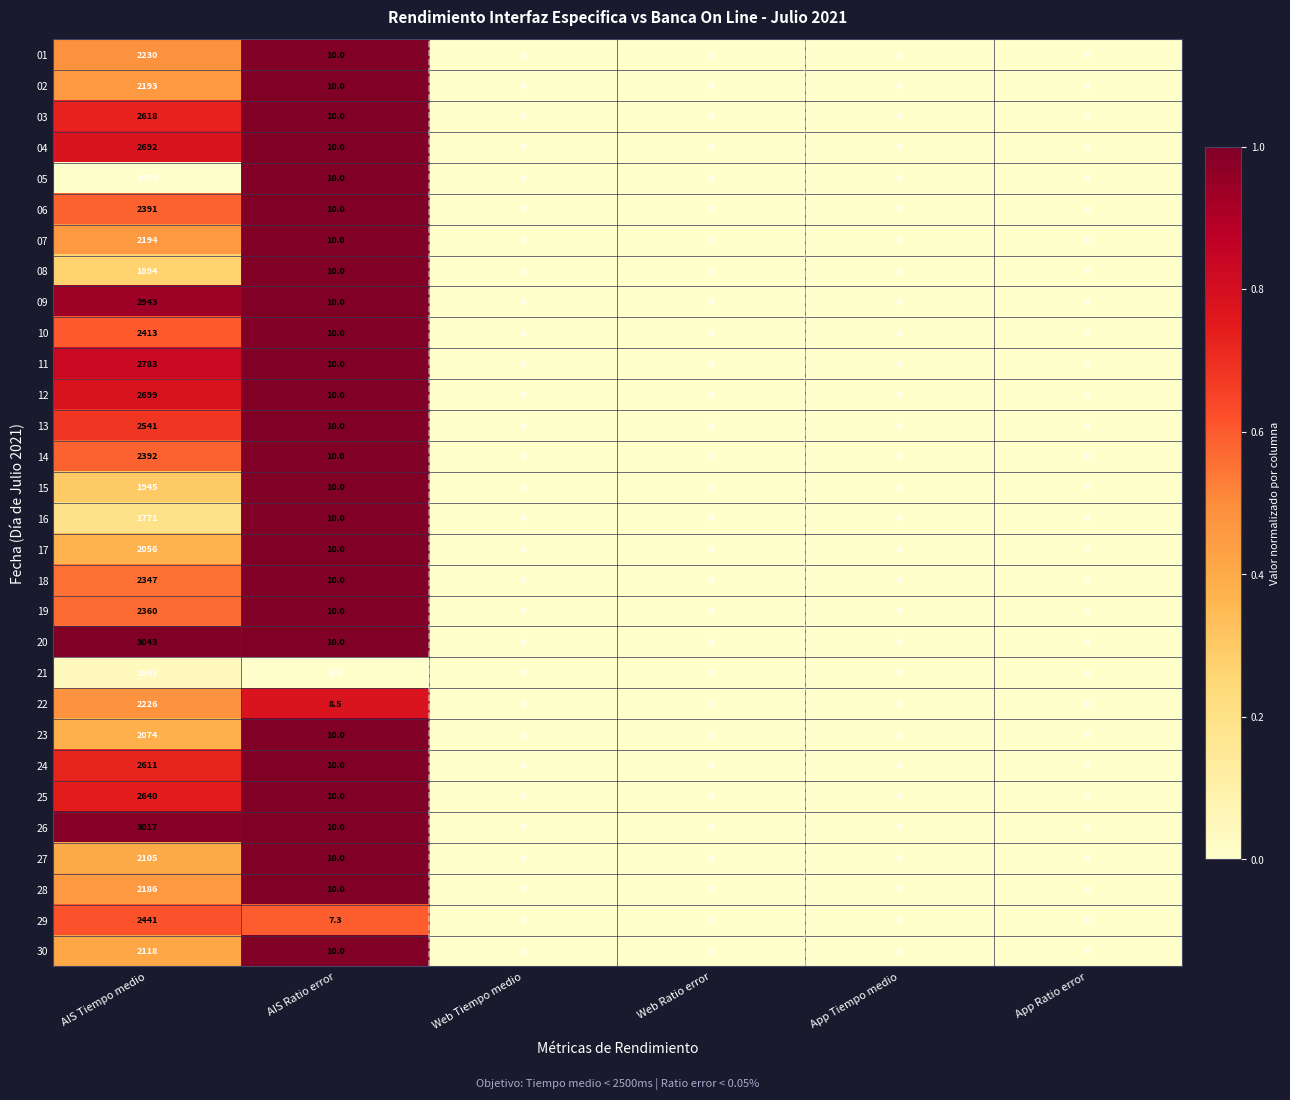

At which label is 12 closest to 1349?

AIS Ratio error